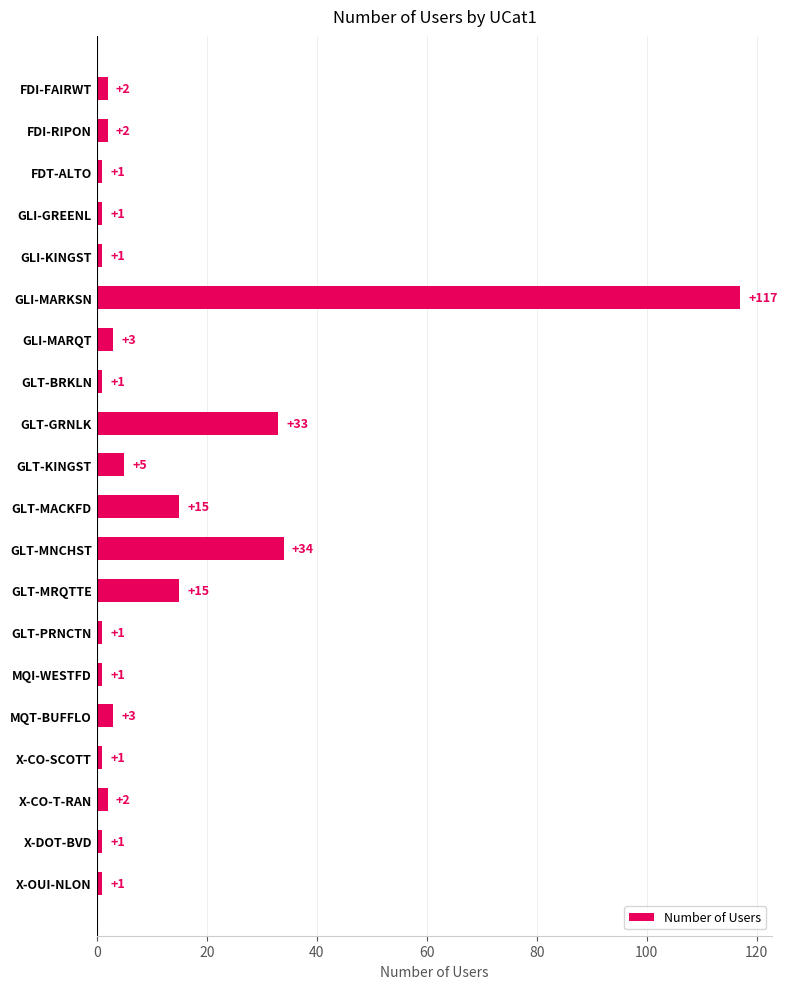

What is the value of the 10th bar from the top?

5